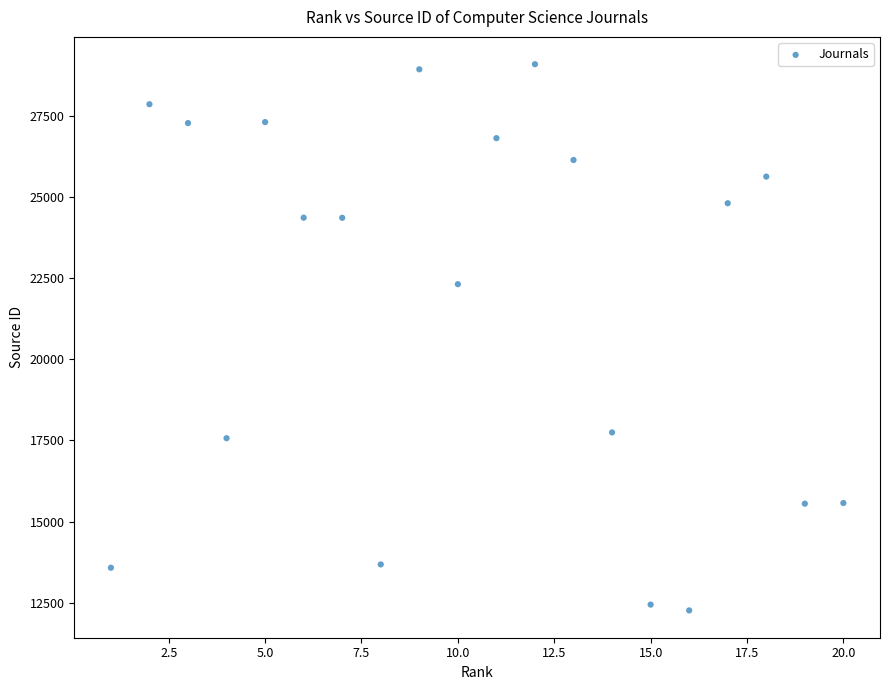

What Y value in the scatter plot is closest to 20676?

22313